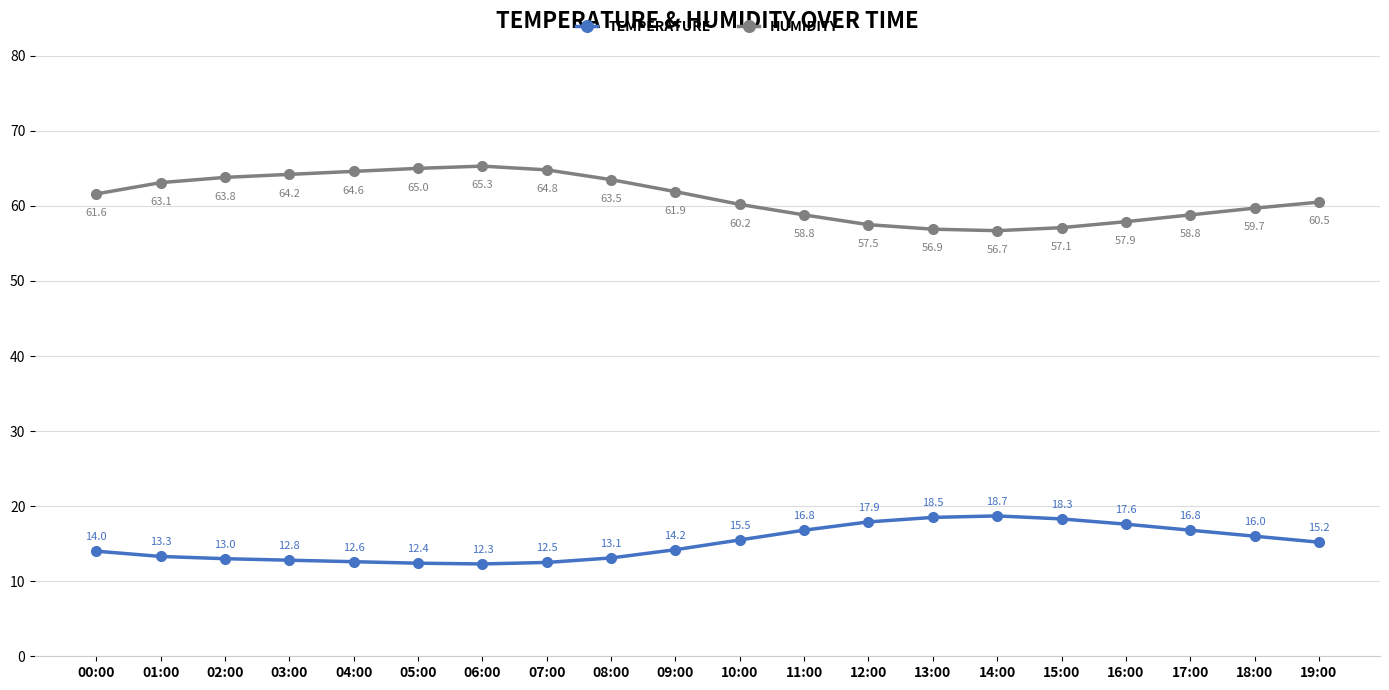

What is the minimum value shown in the chart?

12.3